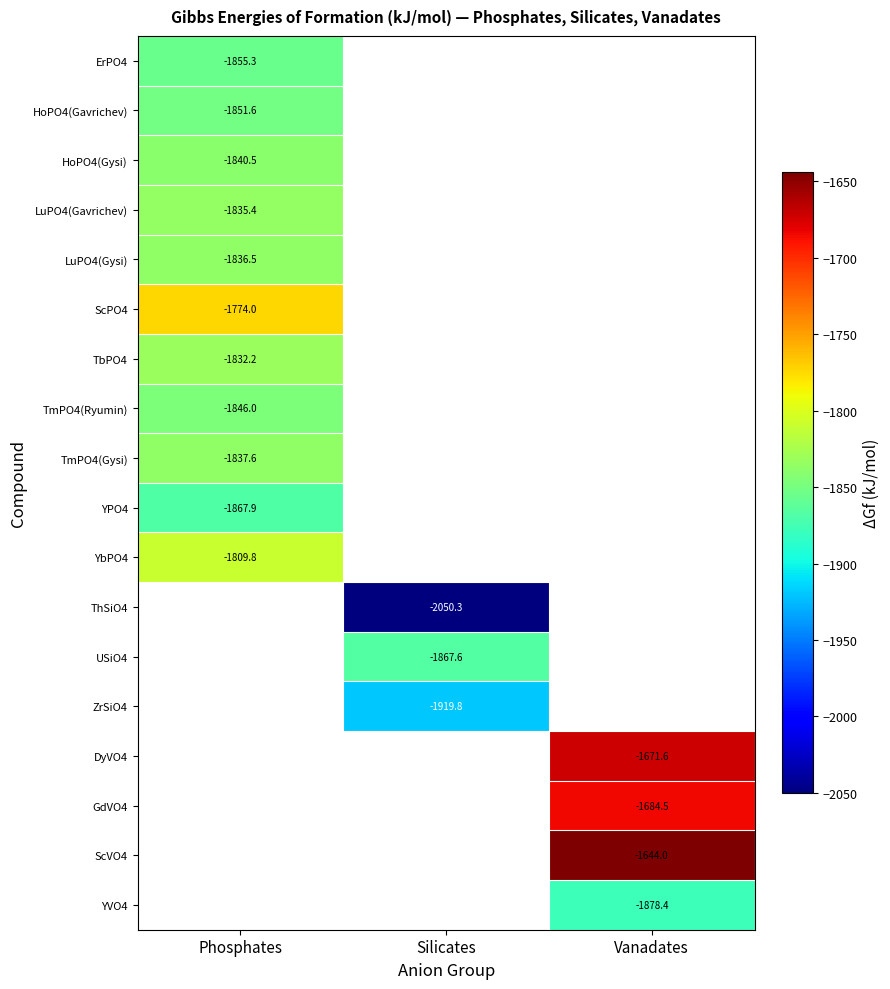

Is the value of TbPO4 at Phosphates greater than the value of YVO4 at Vanadates?

Yes